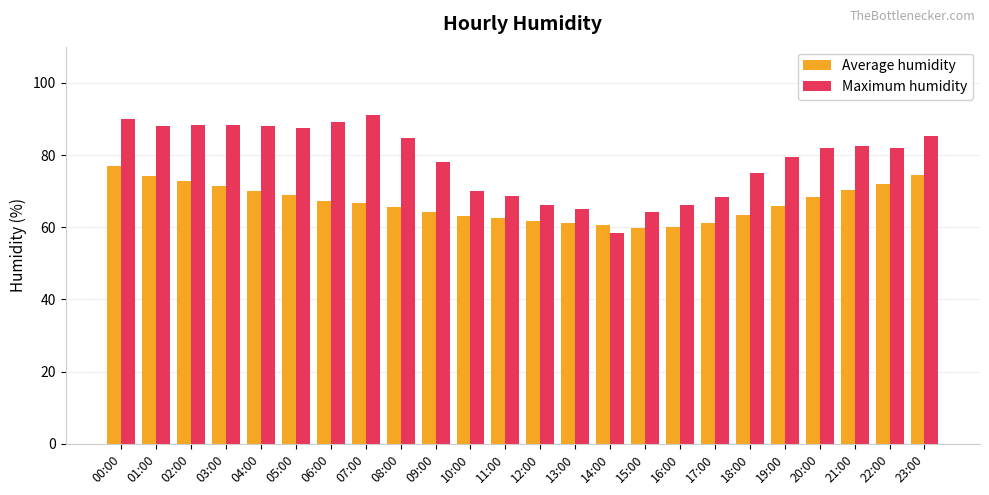

Which category has the lowest value in the Maximum humidity series?

14:00